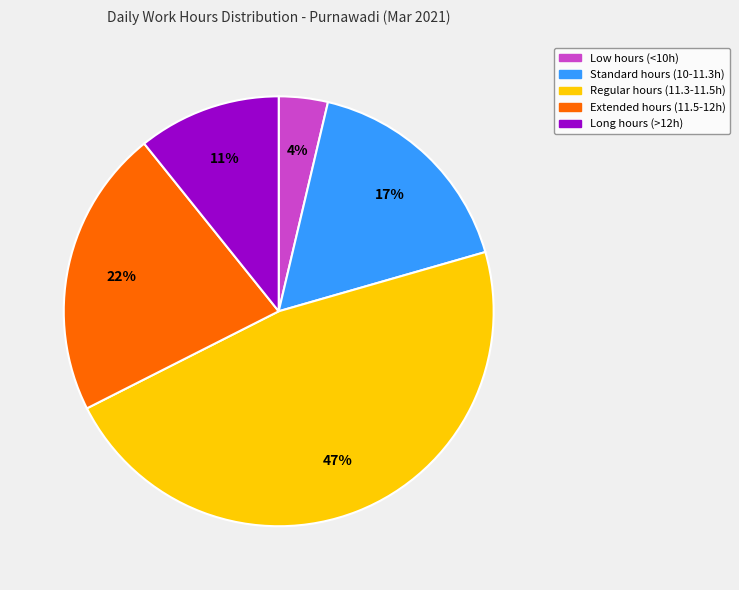

To the nearest percent, what is the average slice percentage?

20%